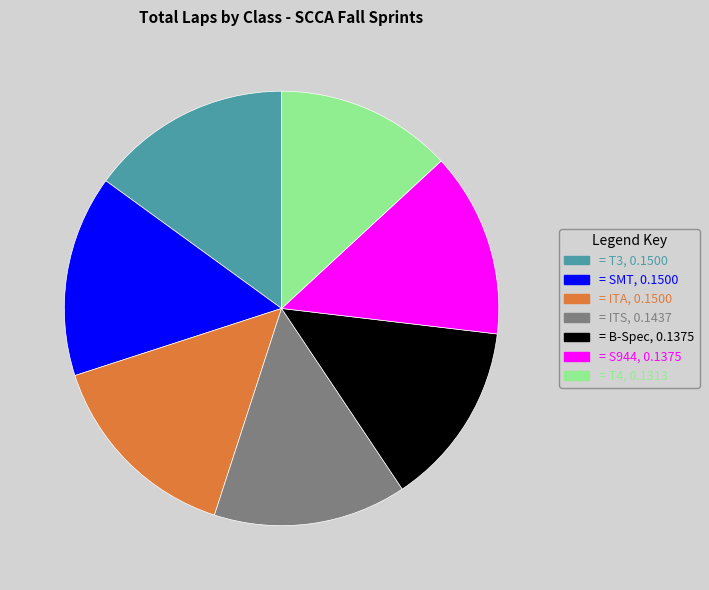

Does any single category account for the majority?

No